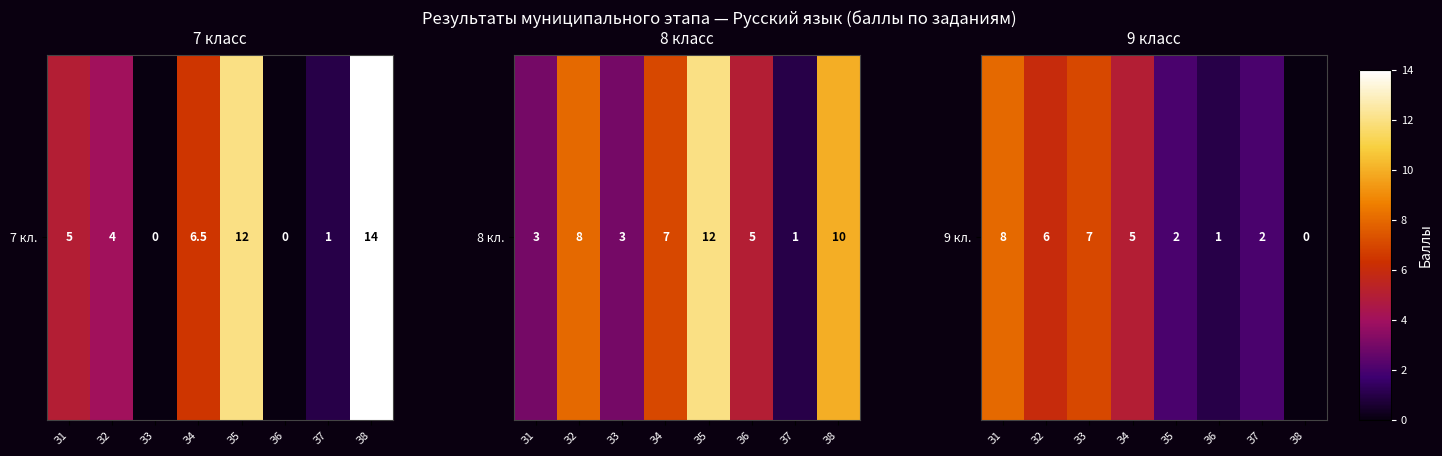

How many series are shown in this chart?

1